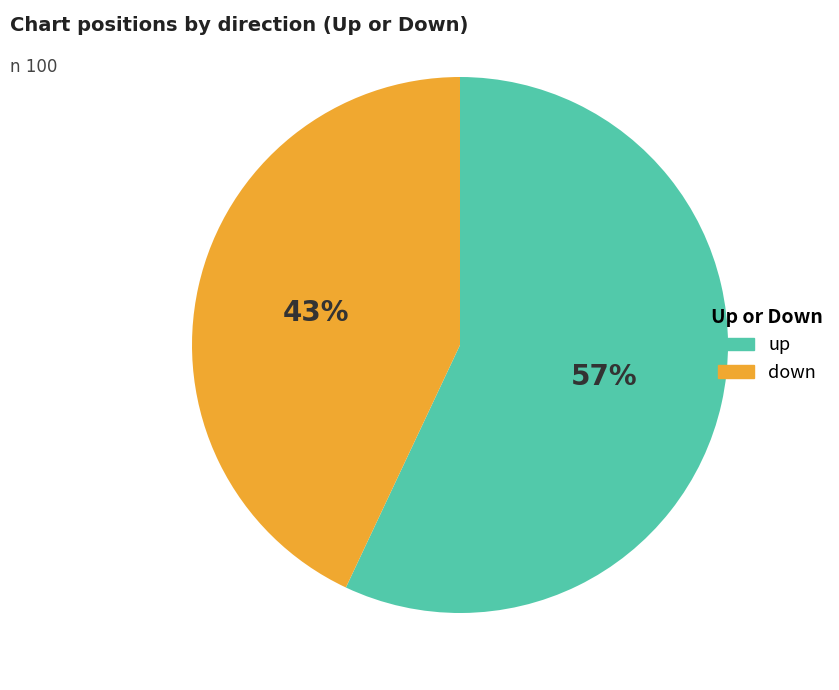

Which slice represents more than half of the pie?

up